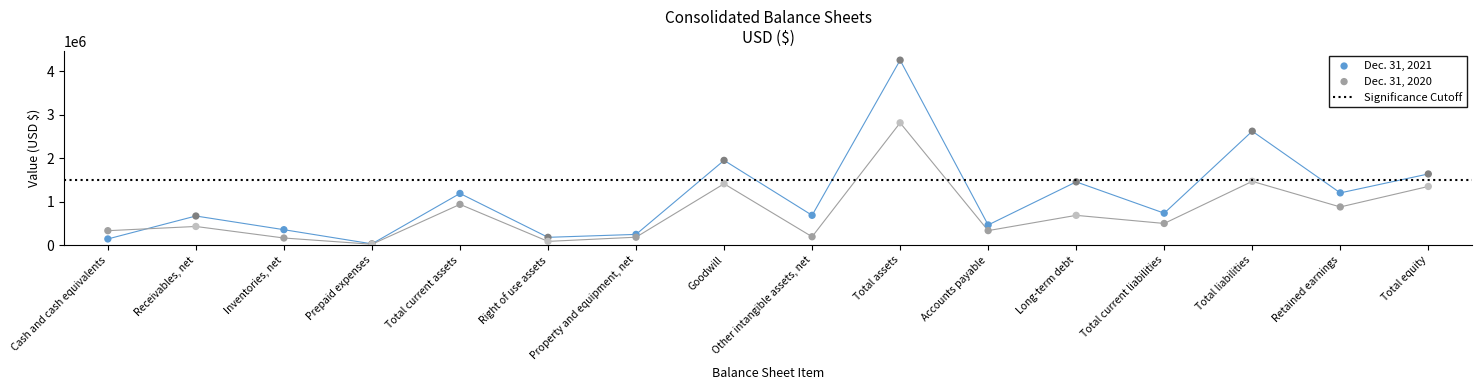

Which series has the largest total across all categories?

Dec. 31, 2021